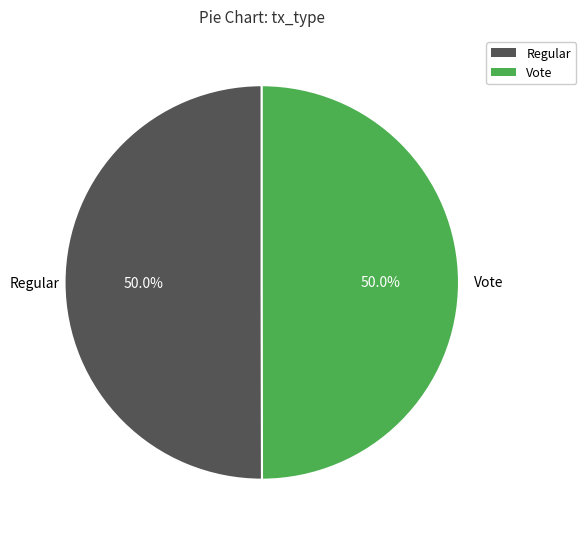

To the nearest percent, what is the average slice percentage?

50%